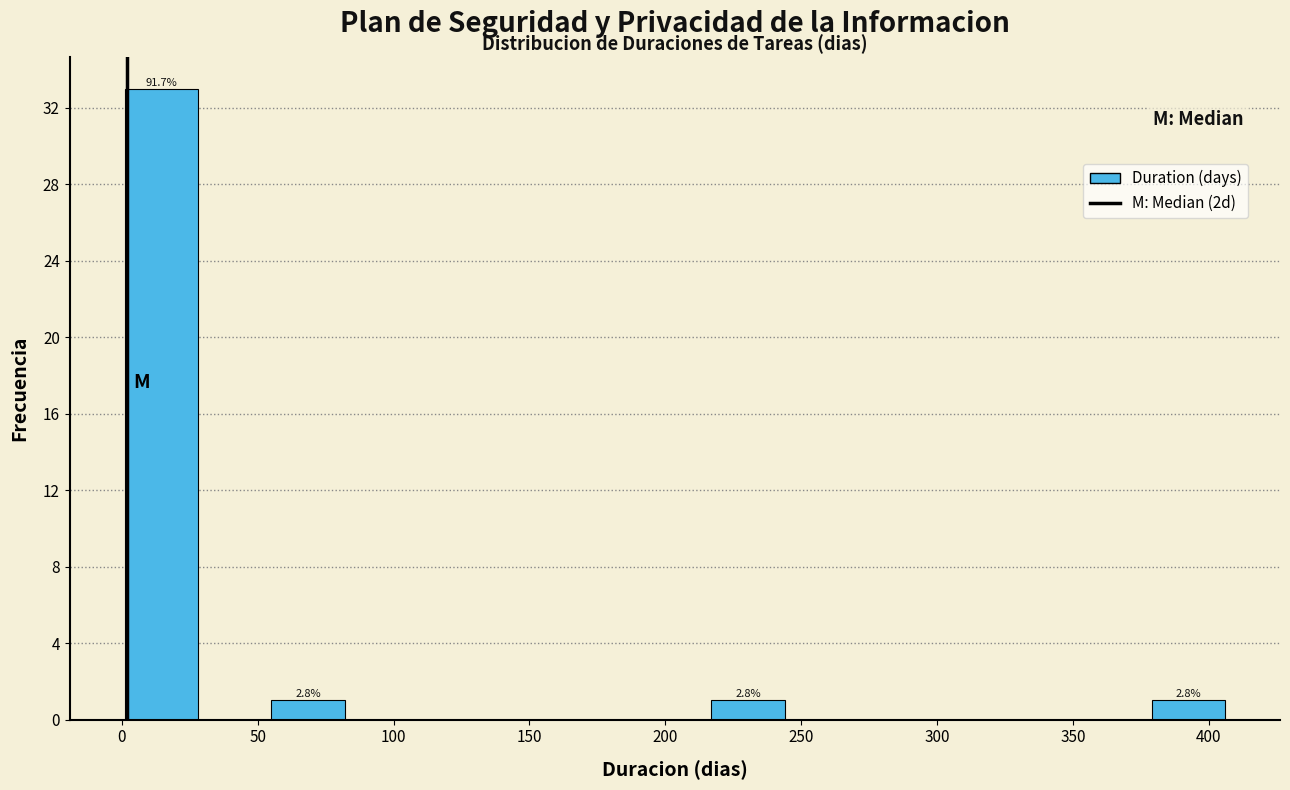

Which range on the x-axis has the tallest bar?

1 to 28